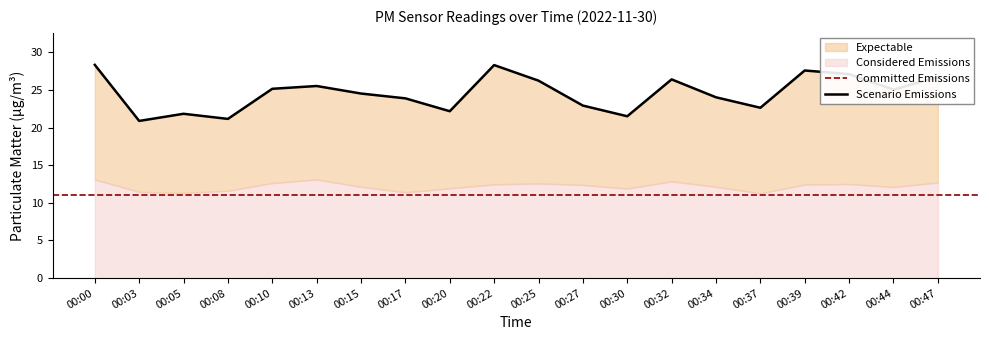

Which label corresponds to the largest value in the chart?

00:00